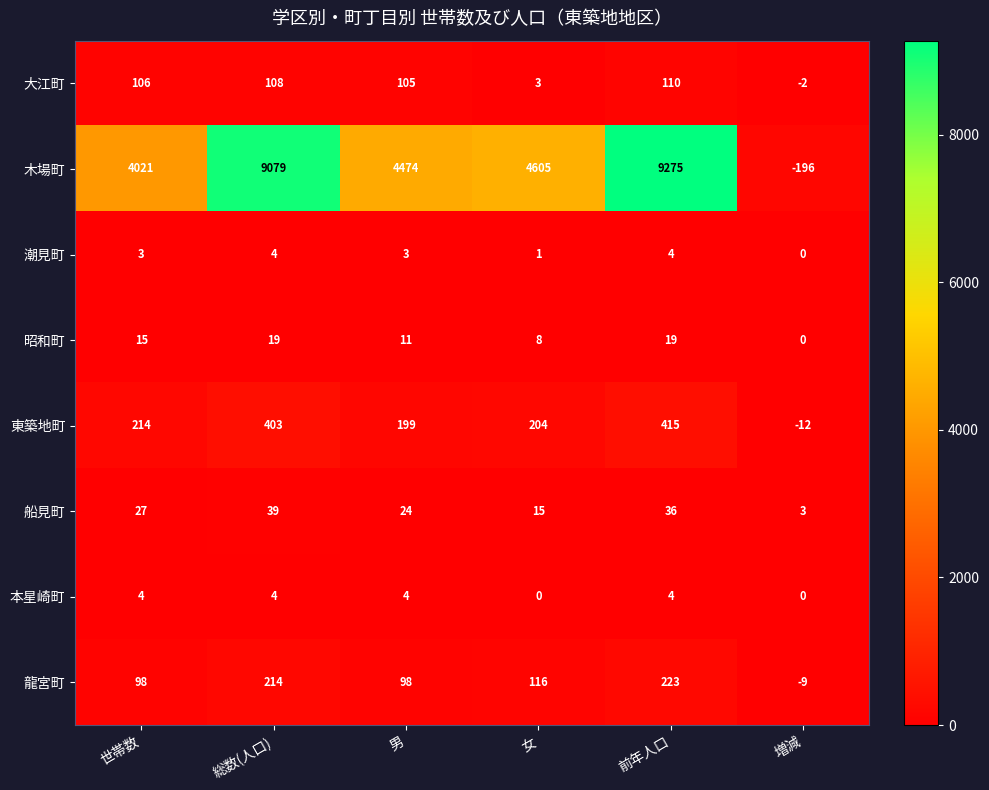

How many data points does each series have?

6